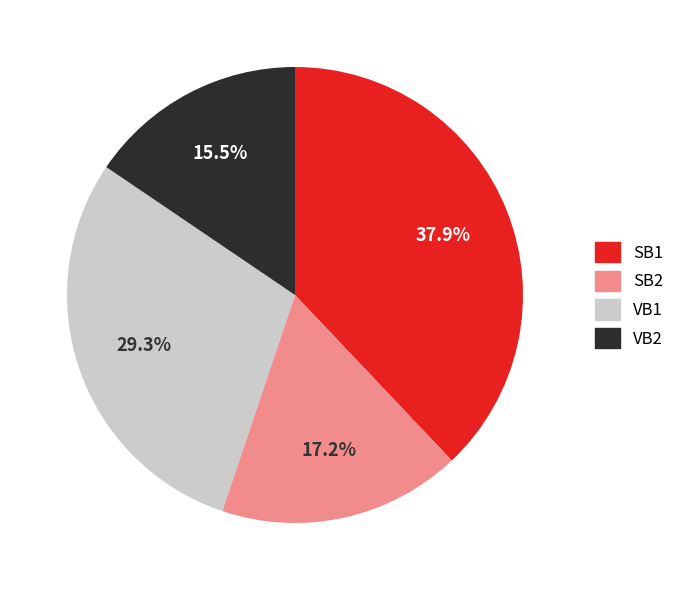

True or false: SB1 accounts for 28% of the total.

False